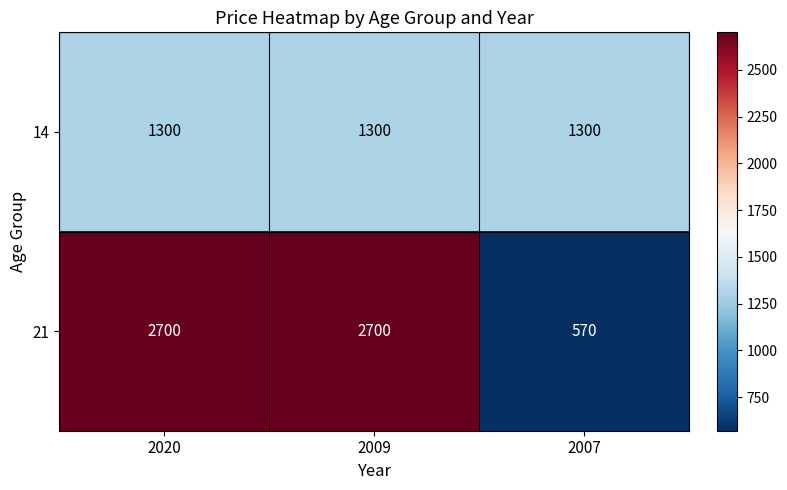

At how many categories does at least one series exceed 2402?

2